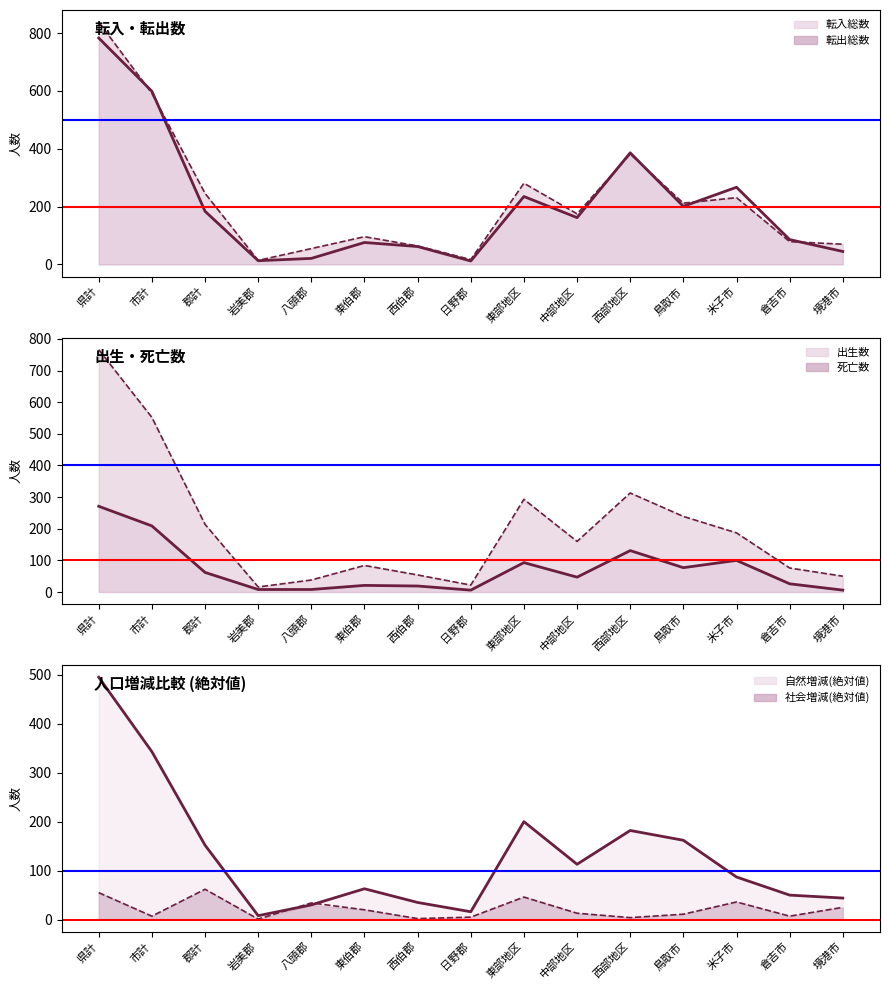

What is the spread (max minus min) of values at 八頭郡?

47